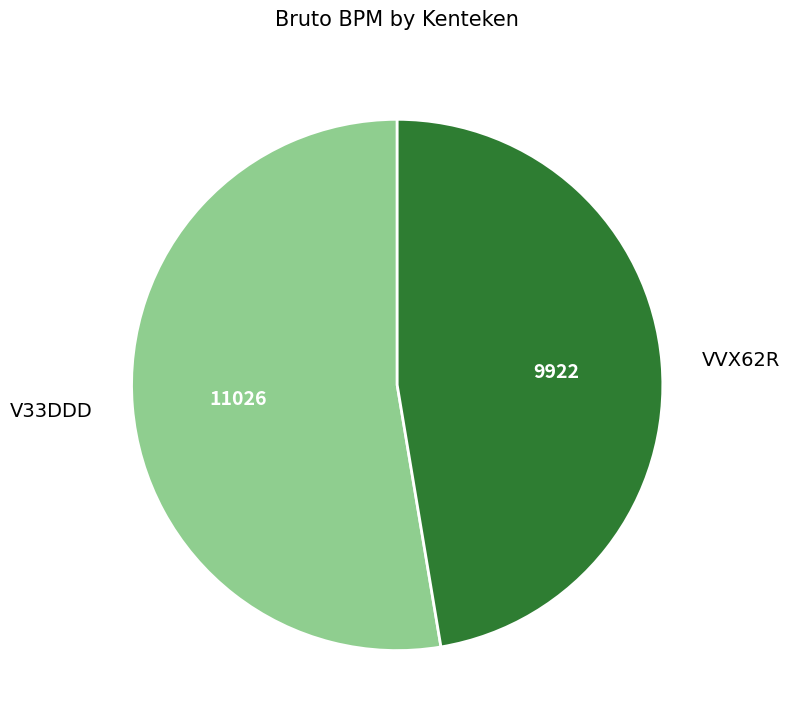

Approximately how many times larger is the value at VVX62R compared to V33DDD?

0.9